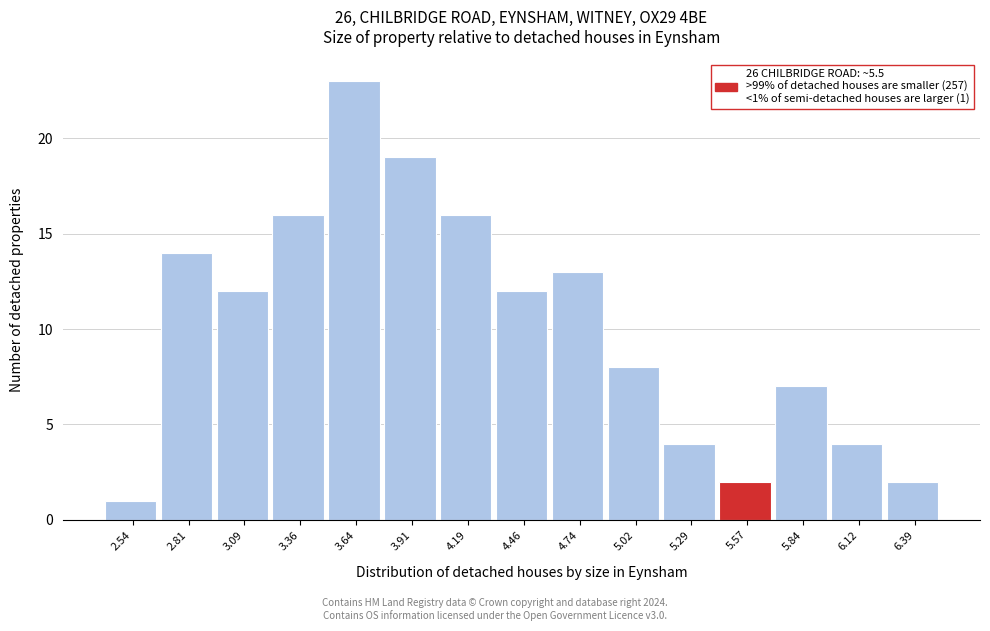

Over which range of the x-axis is the bar tallest?

3.50 to 3.80